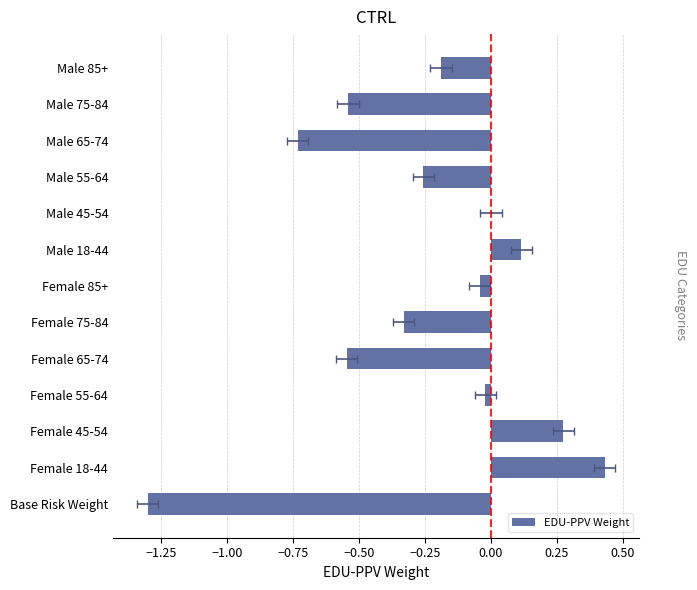

What is the average value?

-0.2